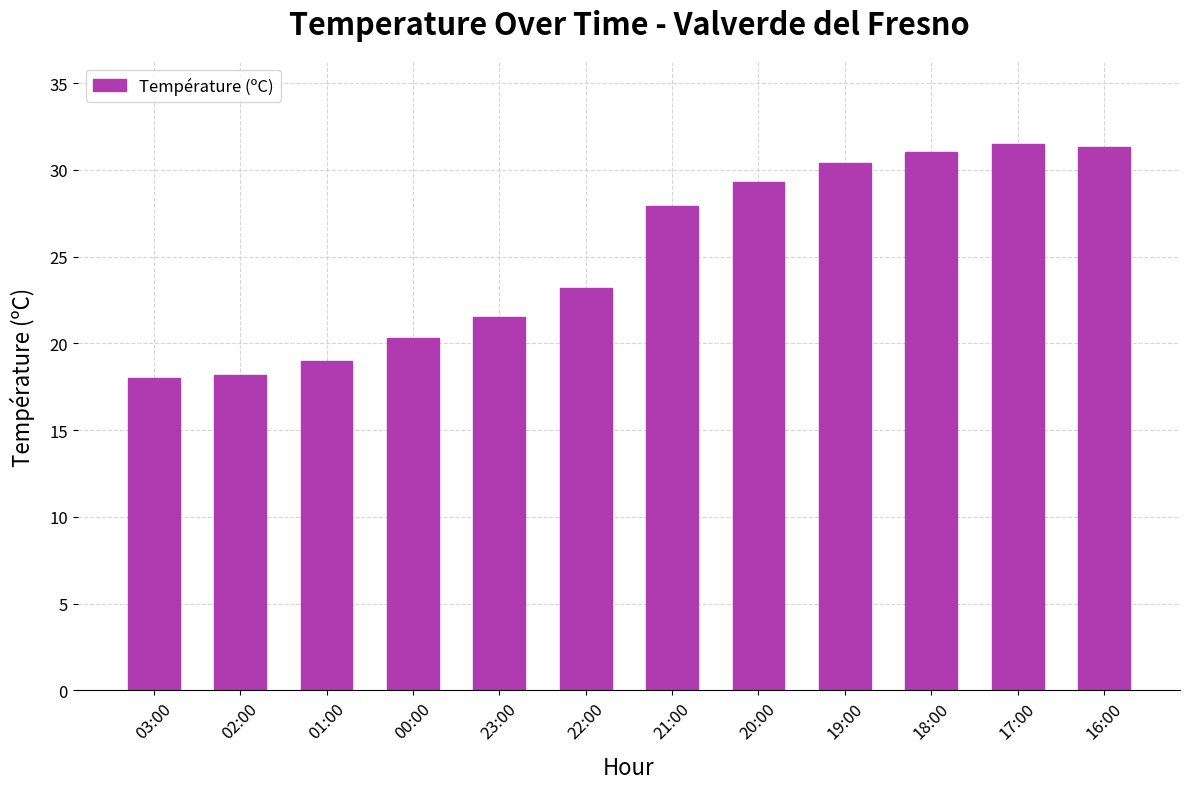

What is the difference between the values at 23:00 and 19:00?

8.9